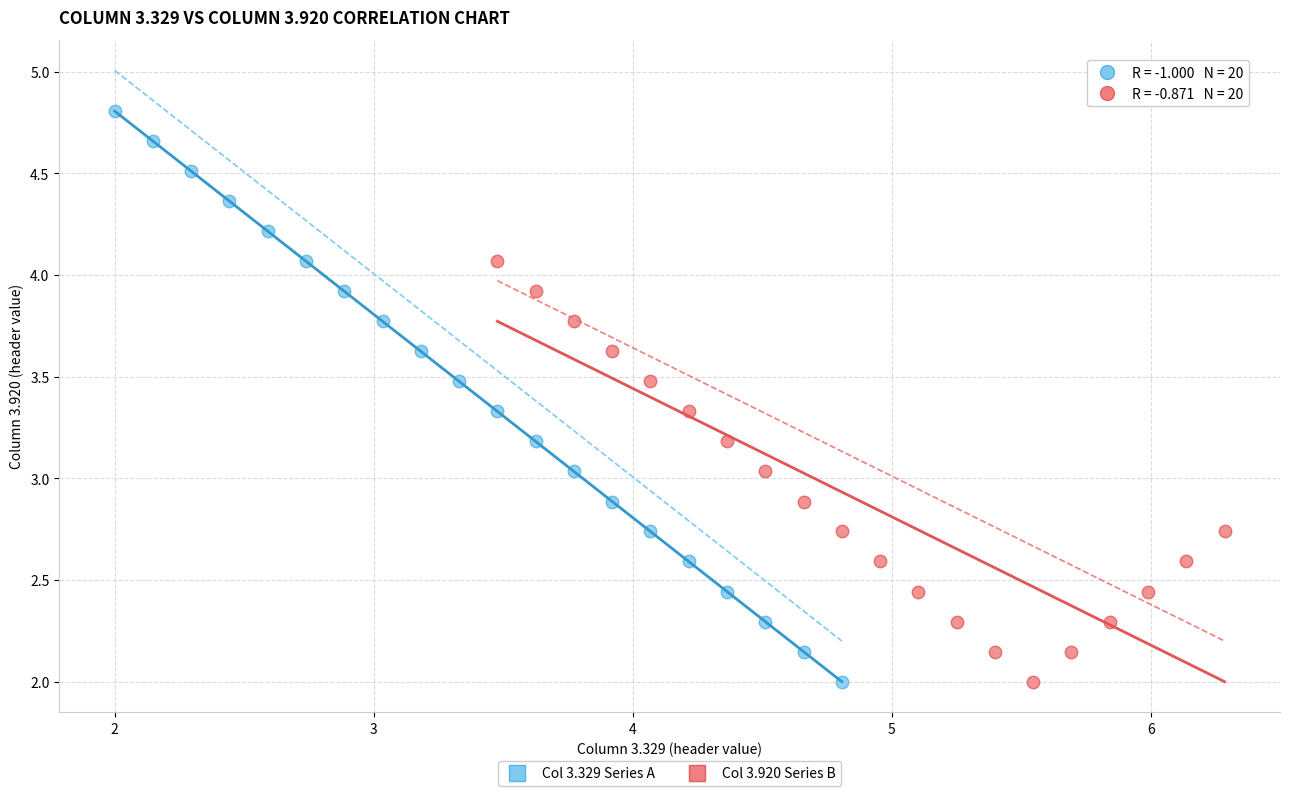

What are all the series names shown in the legend?

Col 3.329 Series A, Col 3.920 Series B